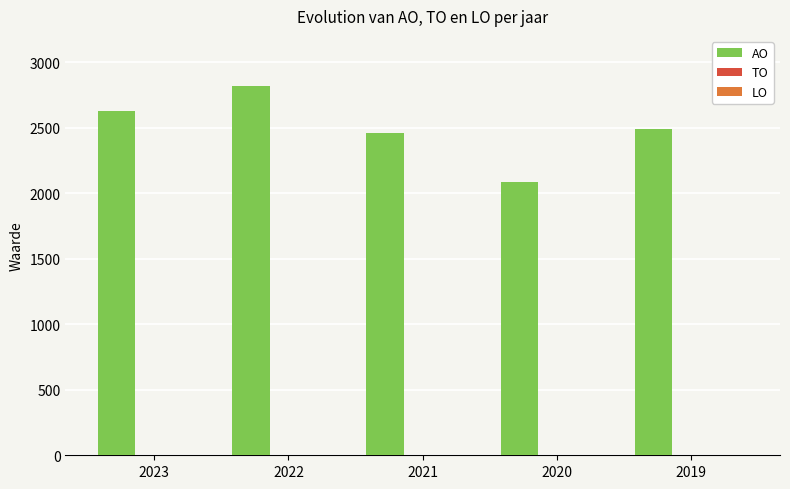

What is the value of the 4th bar from the left?

2085